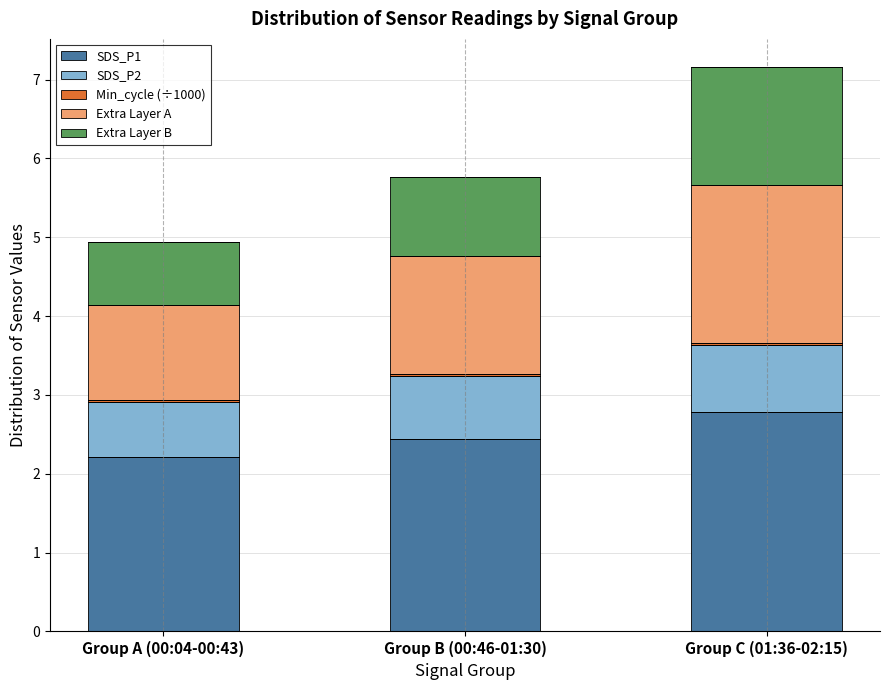

At which category is the sum across all series the highest?

Group C (01:36-02:15)